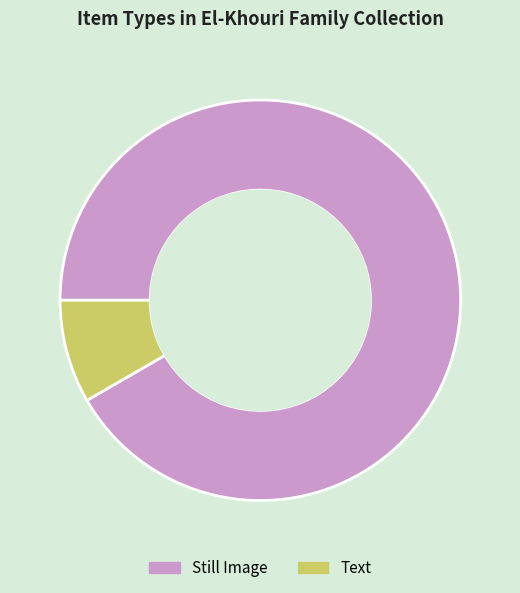

Which has a higher value, Text or Still Image?

Still Image